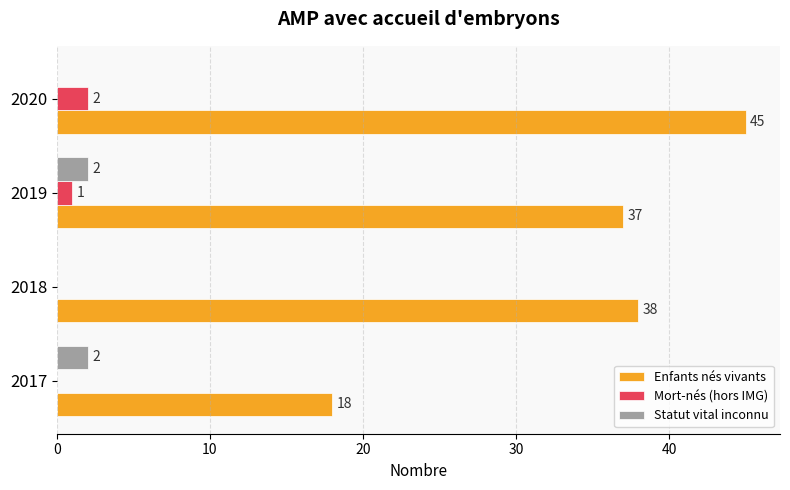

What are all the series names shown in the legend?

Enfants nés vivants, Mort-nés (hors IMG), Statut vital inconnu